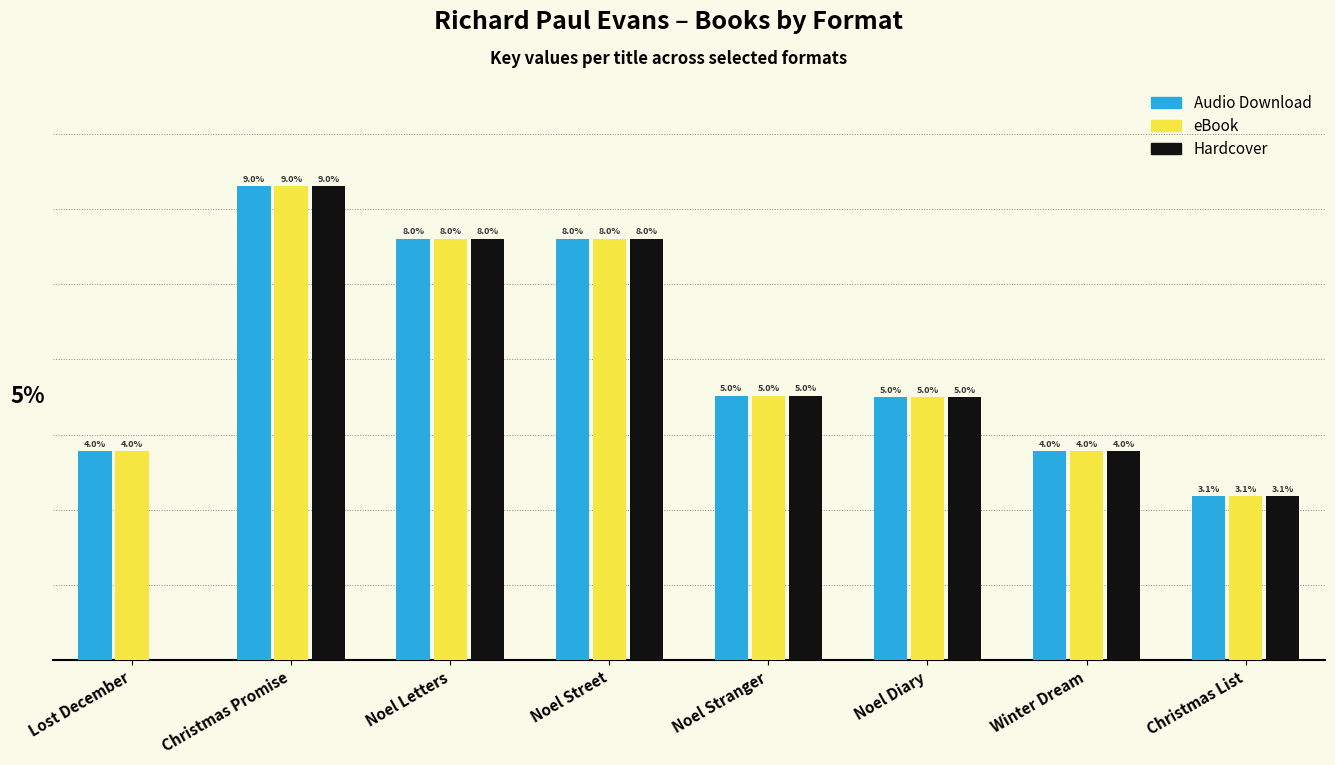

Is the value of eBook at Christmas Promise greater than the value of Audio Download at Noel Diary?

Yes